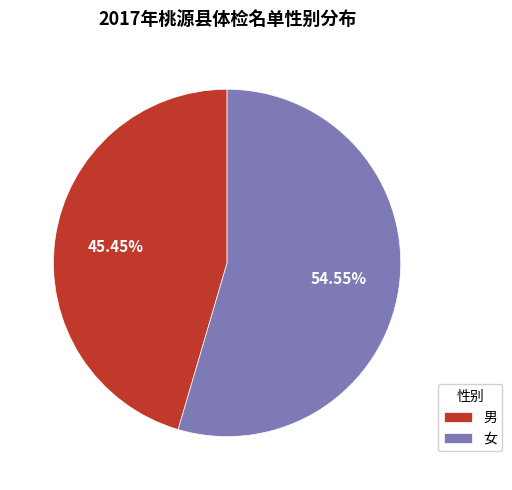

What is the largest slice in the pie chart?

女